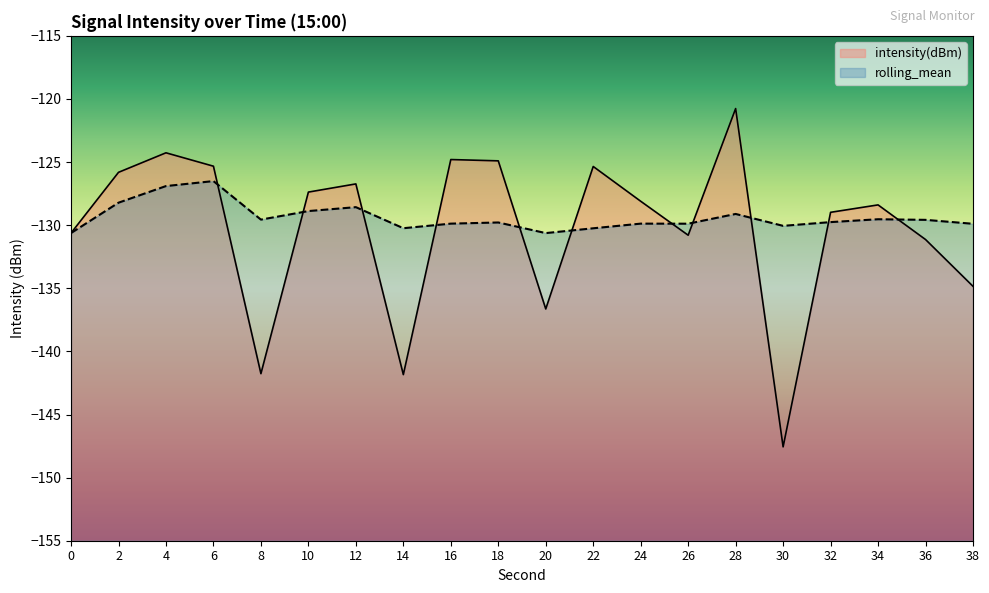

The value of rolling_mean at 20 is -130.6. True or false?

True